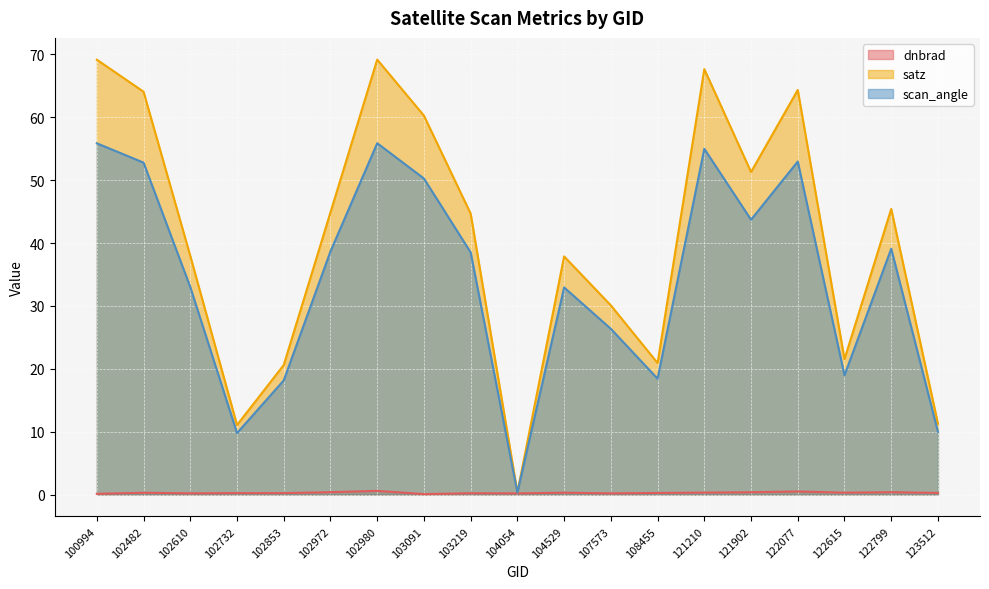

The scan_angle series shows 39.1 at 122799. True or false?

True